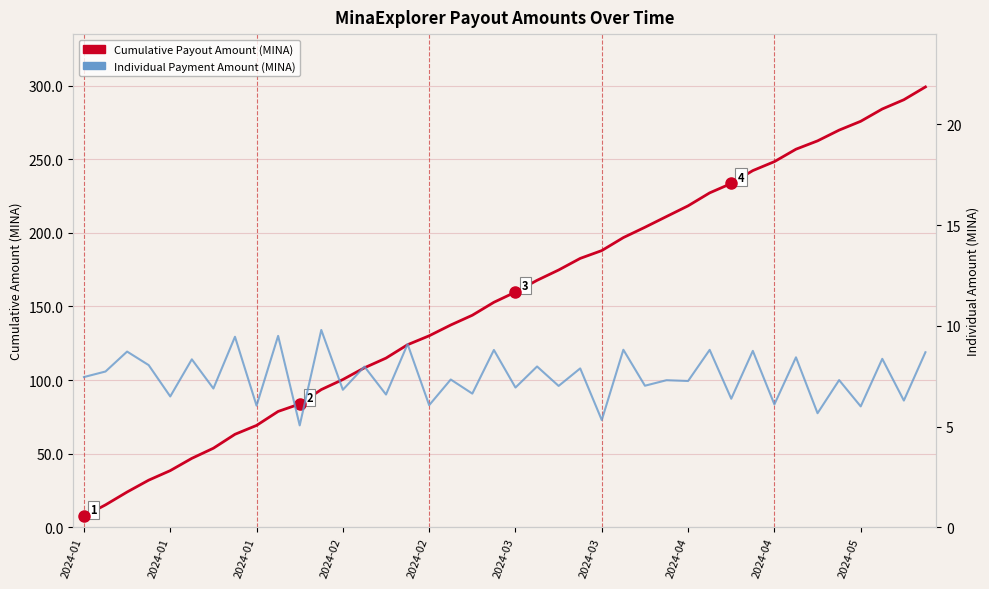

In Individual Payment Amount (MINA), how many points are higher than both neighbors (excluding endpoints)?

18